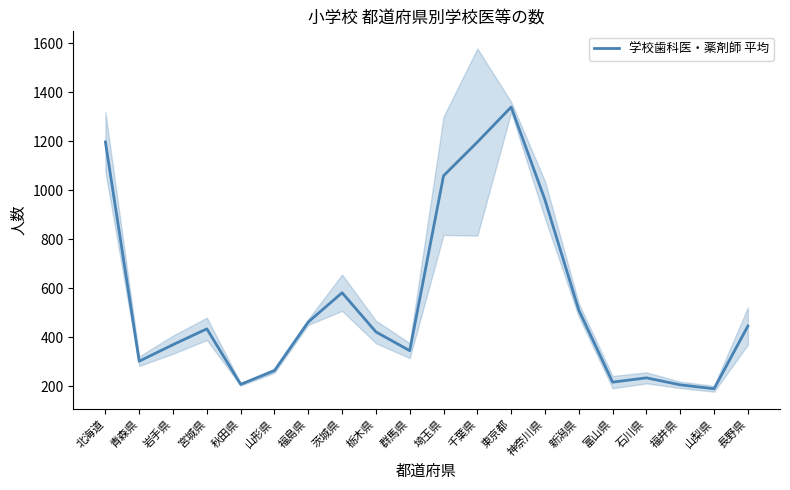

List the labels in order of value, smallest first.

山梨県, 福井県, 秋田県, 富山県, 石川県, 山形県, 青森県, 群馬県, 岩手県, 栃木県, 宮城県, 長野県, 福島県, 新潟県, 茨城県, 神奈川県, 埼玉県, 千葉県, 北海道, 東京都